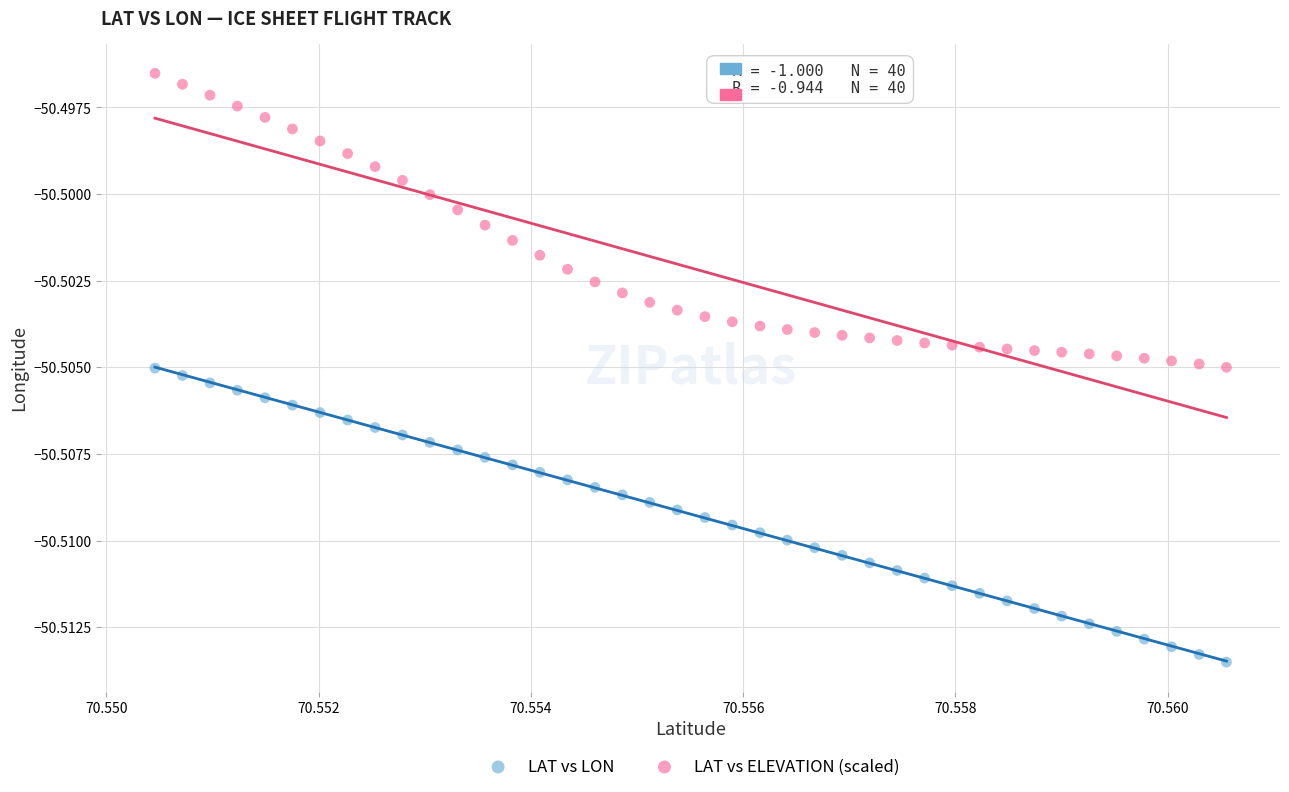

Which series reaches the minimum Y coordinate?

LAT vs LON